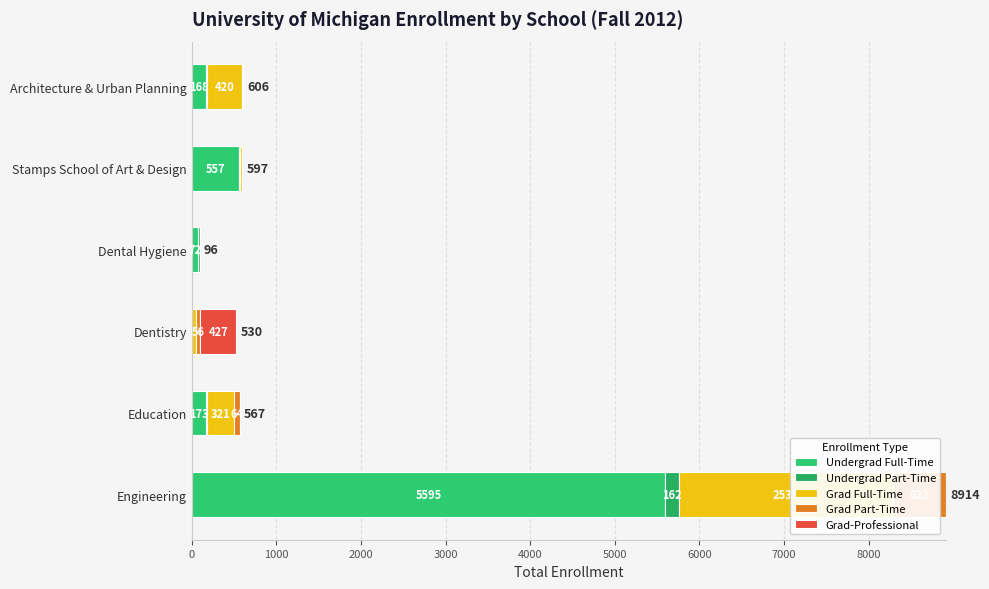

What is the maximum value for Undergrad Part-Time?

162